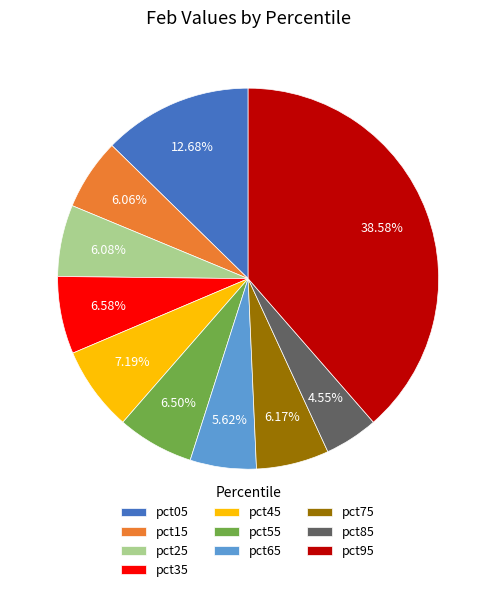

Is there any slice that represents more than half of the pie?

No